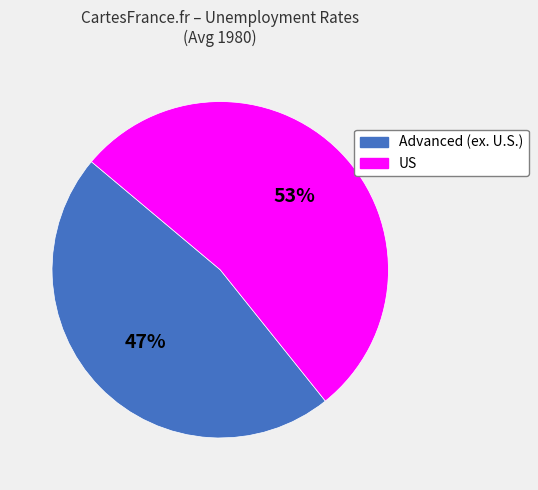

Rank the categories by value from highest to lowest.

US, Advanced (ex. U.S.)